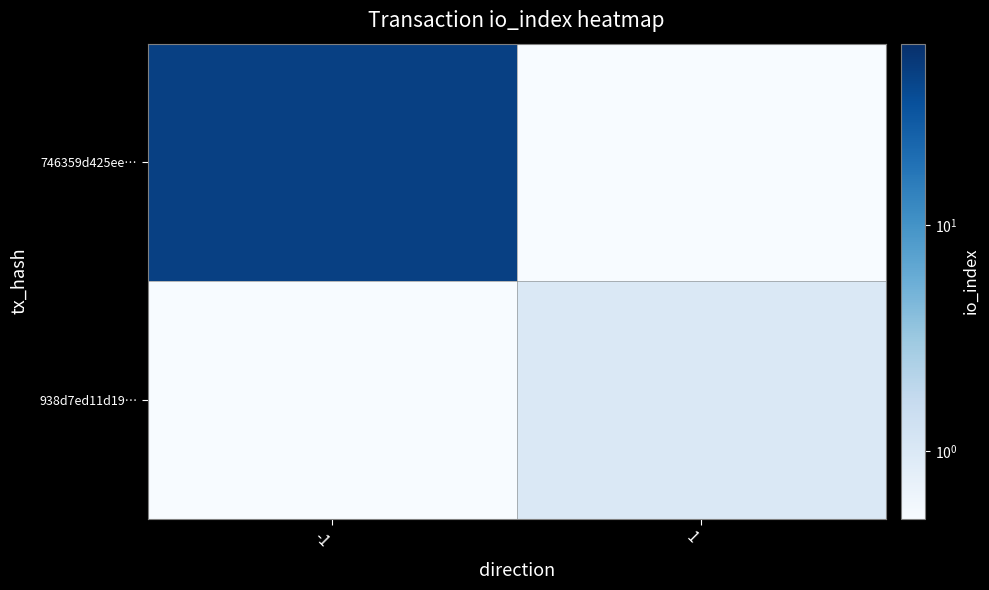

At which category does the chart reach its peak across all series?

-1